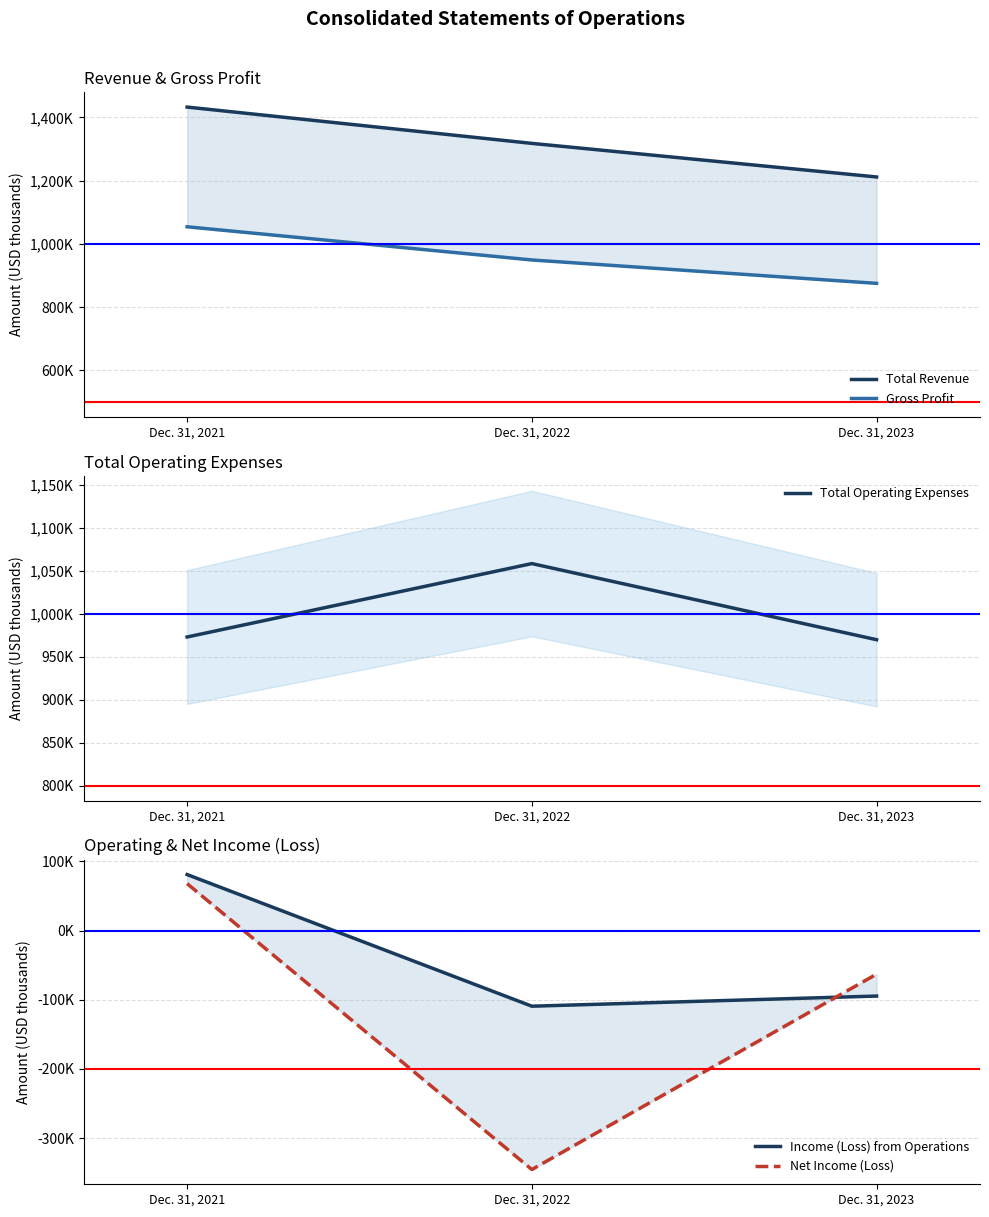

At Dec. 31, 2022, list the series in order from largest to smallest.

Total Revenue, Total Operating Expenses, Gross Profit, Income (Loss) from Operations, Net Income (Loss)